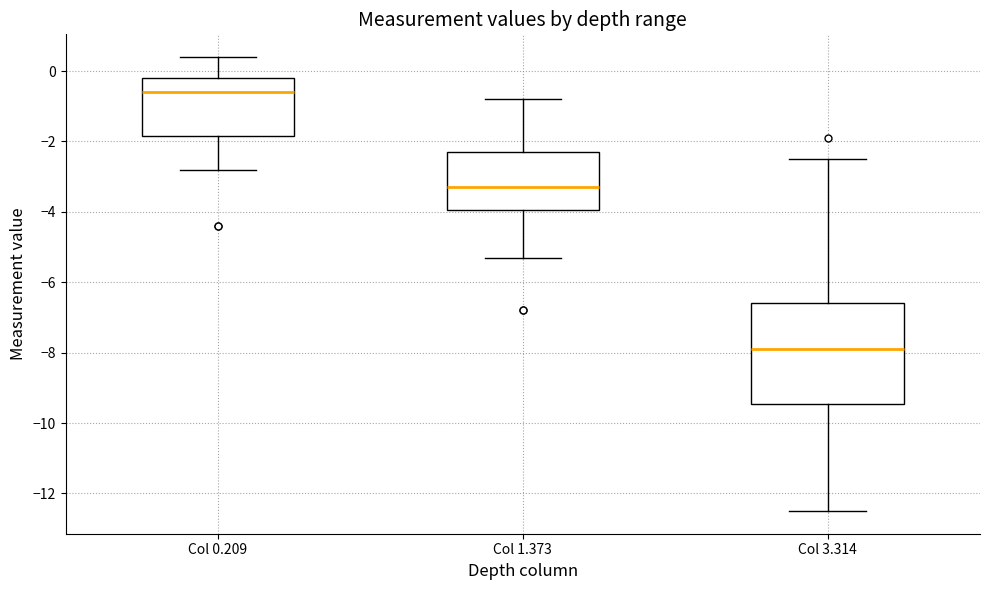

Where is the lower edge of the box for Col 3.314 on the y-axis? The values are not printed on the chart, so give them approximately, as read against the axis.

-9.4